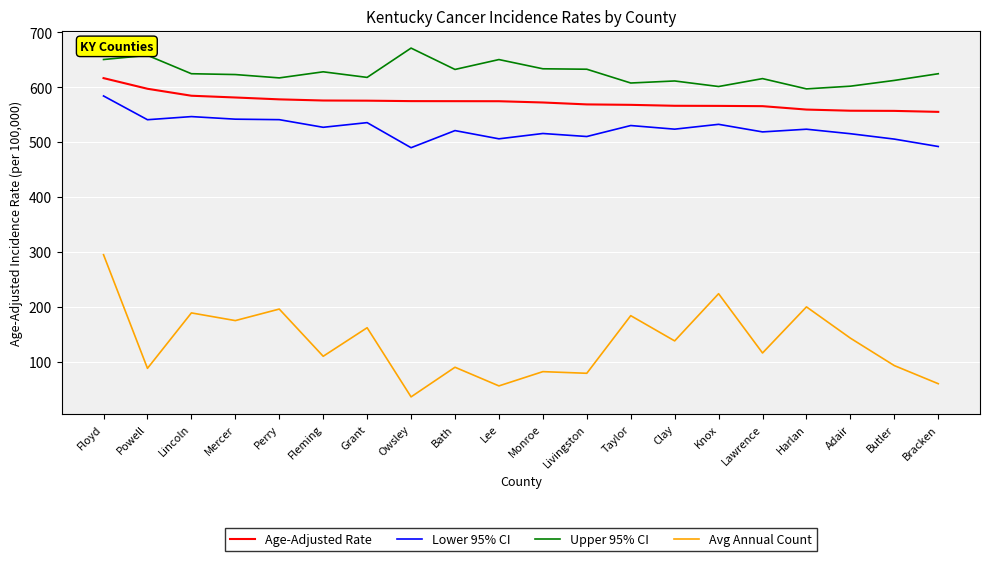

Which series has the largest range (max minus min)?

Avg Annual Count